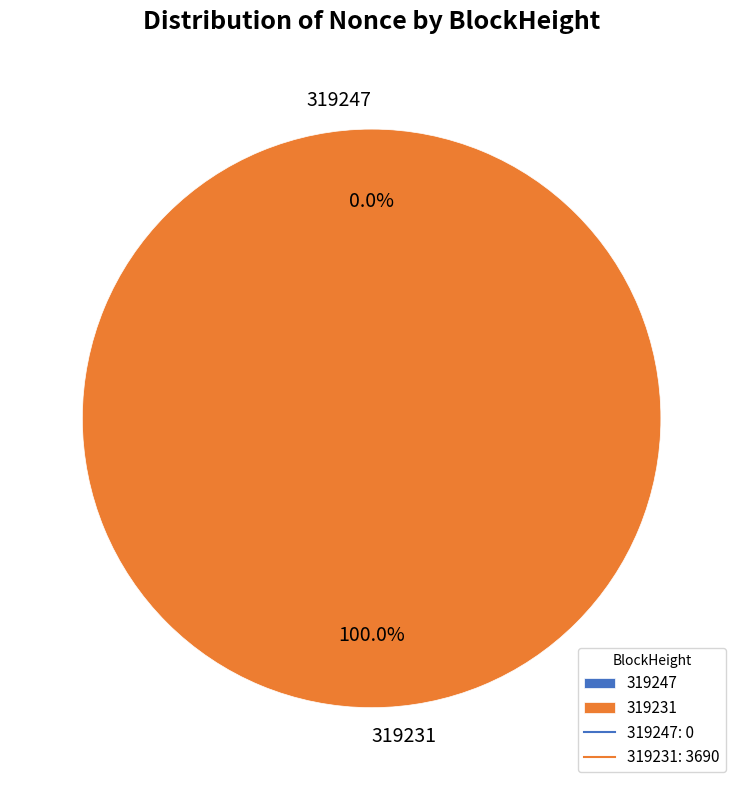

How many slices are in this pie chart?

2